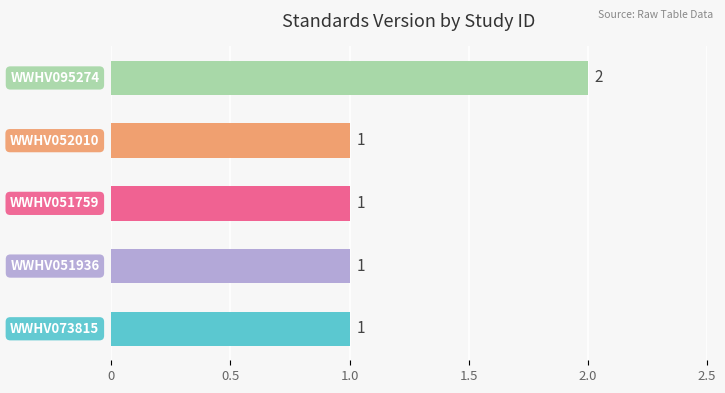

What is the sum of all values?

6